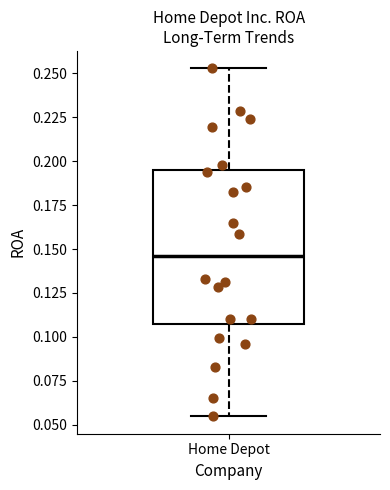

Transcribe this box plot: give where the median line is, the range the box spans, and where the two whiskers end, as read against the y-axis. The values are not printed on the chart, so give them approximately, as read against the axis.

median 0.145, box 0.105 to 0.195, whiskers 0.055 to 0.255